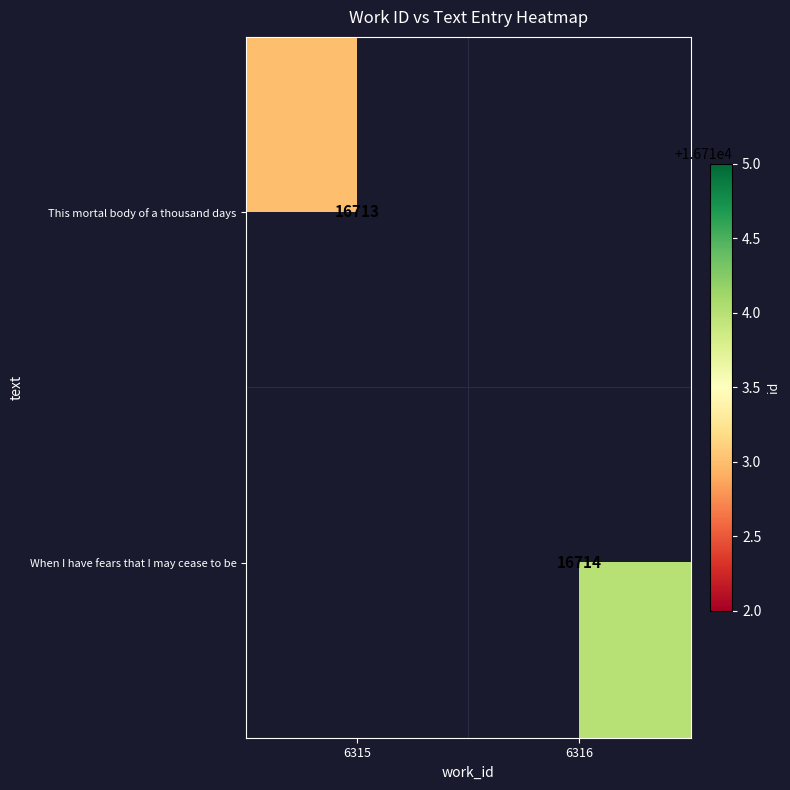

Is it true that This mortal body of a thousand days equals 16713 at 6315?

True